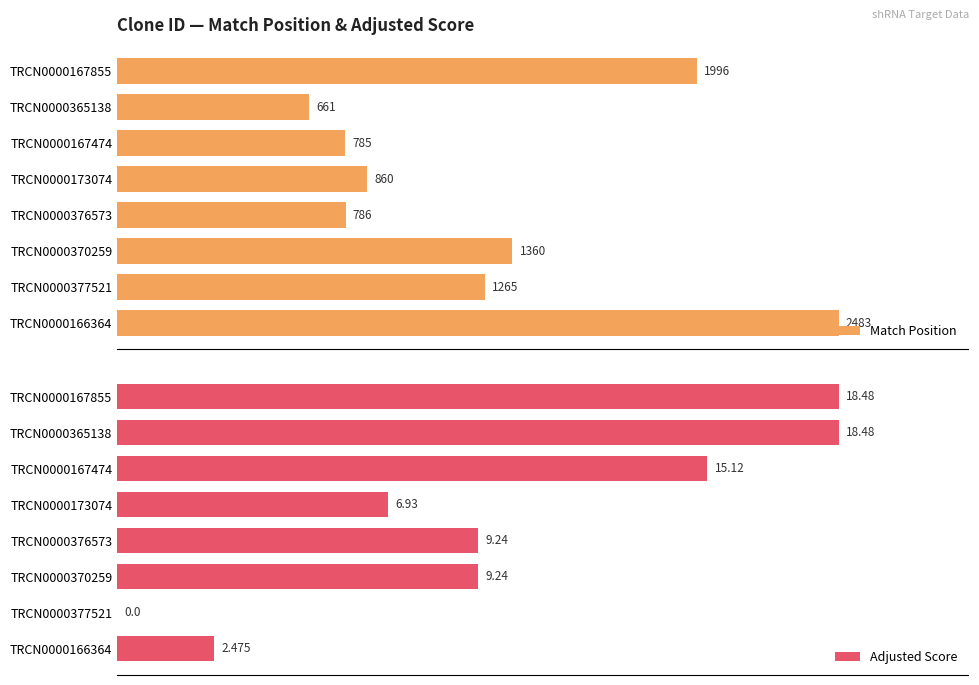

What is the minimum value for Match Position?

661.0